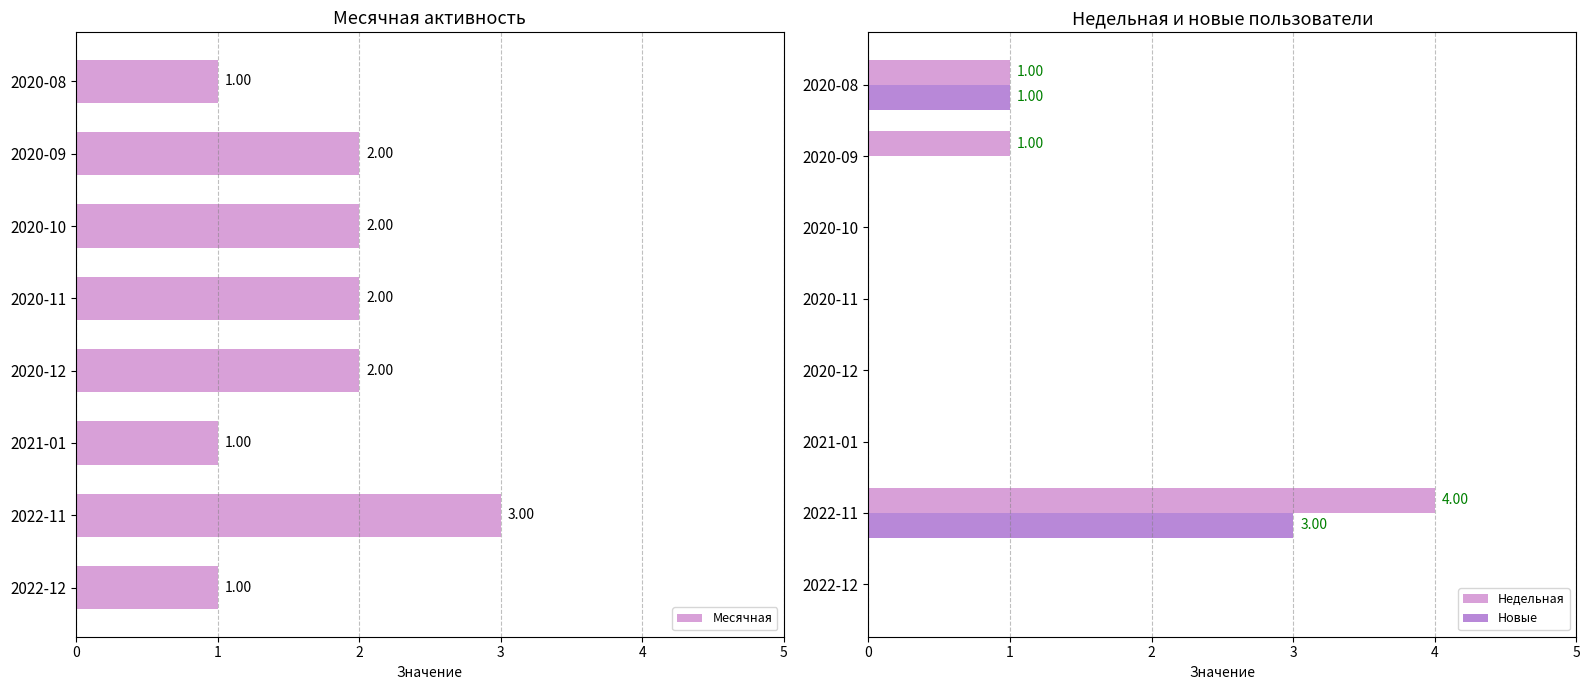

Reading left to right, transcribe all the data shown in this chart.

Месячная: 1	3	1	2	2	2	2	1
Недельная: 0	4	0	0	0	0	1	1
Новые: 0	3	0	0	0	0	0	1